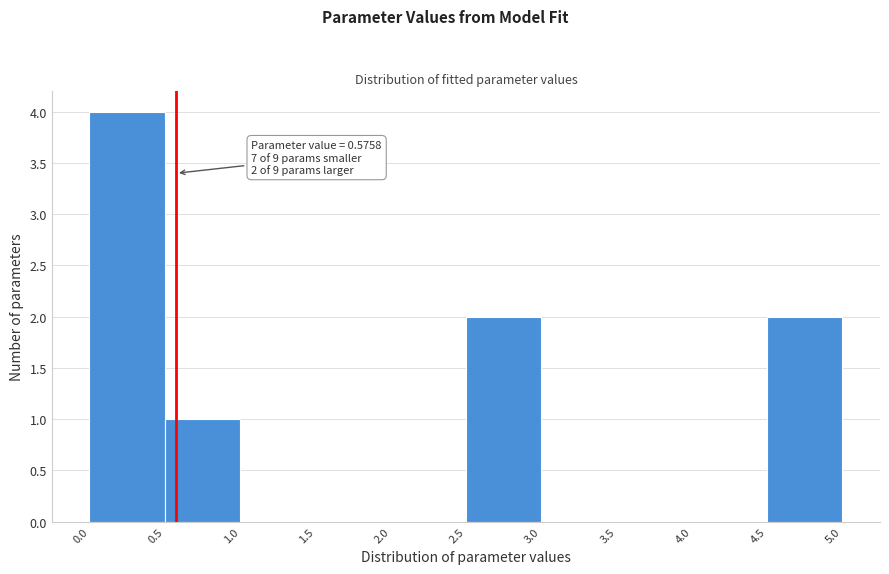

Over which range of the x-axis is the bar tallest?

0.0 to 0.5